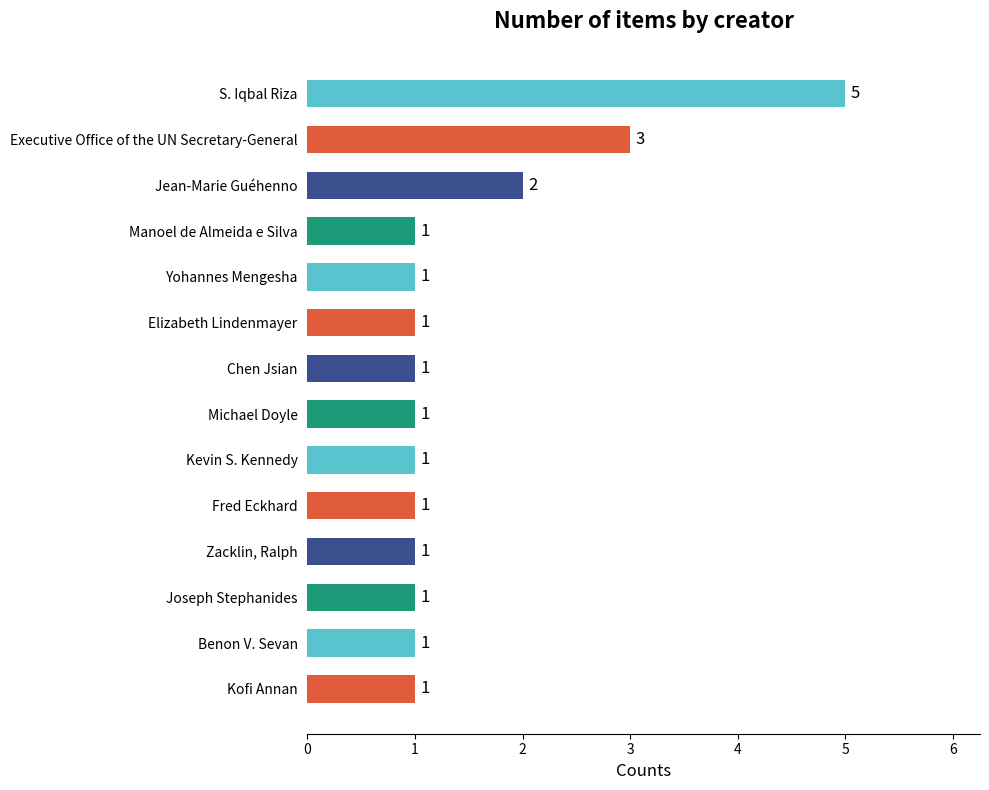

Reading top to bottom, extract all data points from this chart.

S. Iqbal Riza=5	Executive Office of the UN Secretary-General=3	Jean-Marie Guéhenno=2	Manoel de Almeida e Silva=1	Yohannes Mengesha=1	Elizabeth Lindenmayer=1	Chen Jsian=1	Michael Doyle=1	Kevin S. Kennedy=1	Fred Eckhard=1	Zacklin, Ralph=1	Joseph Stephanides=1	Benon V. Sevan=1	Kofi Annan=1